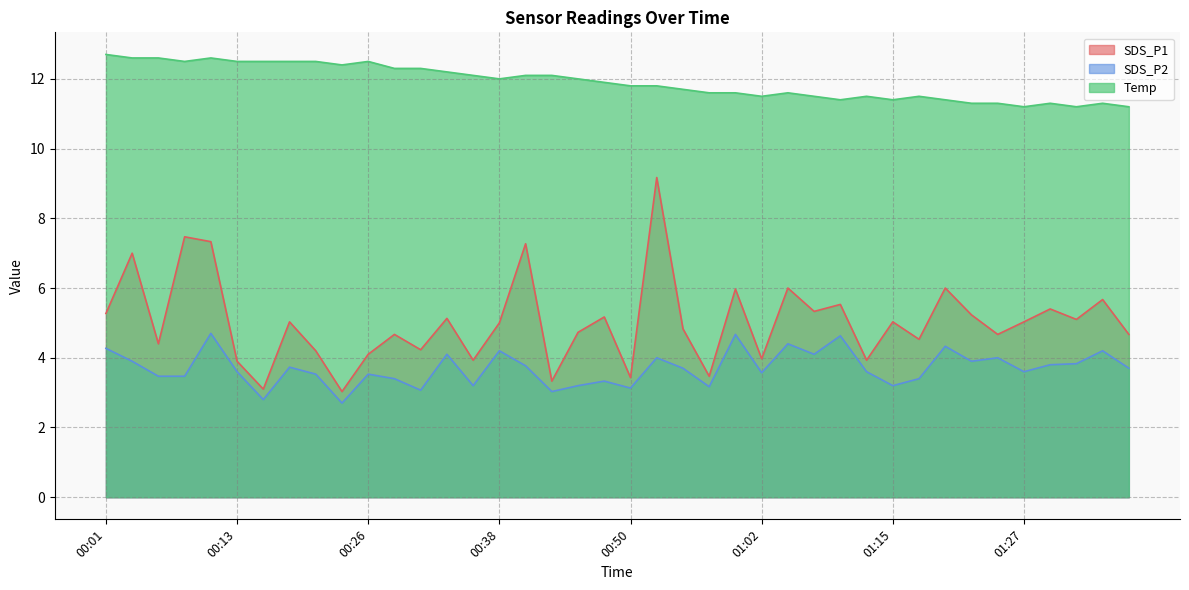

What is the label of the 5th point from the right?

01:27